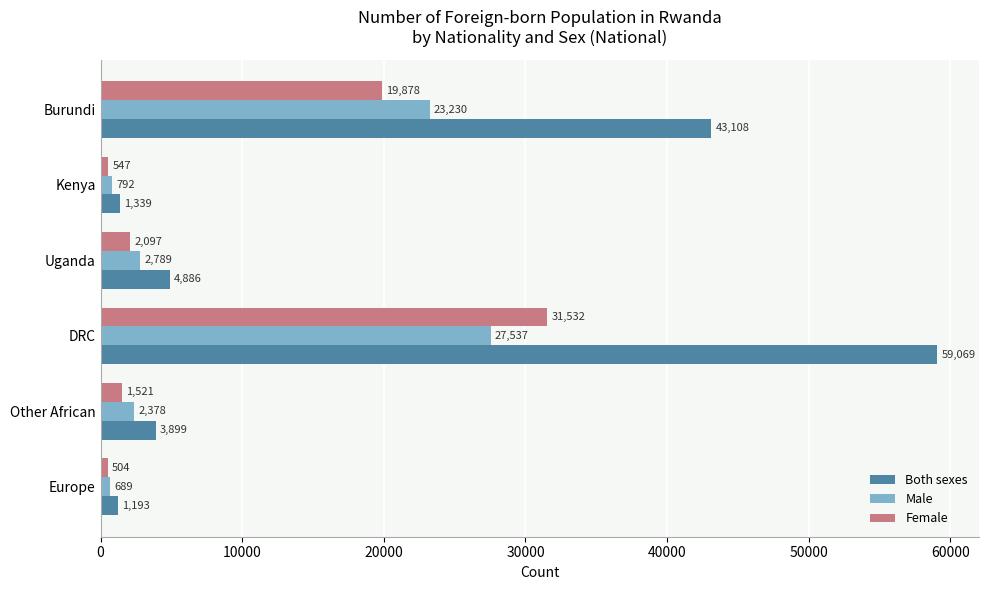

What is the spread (max minus min) of values at Uganda?

2789